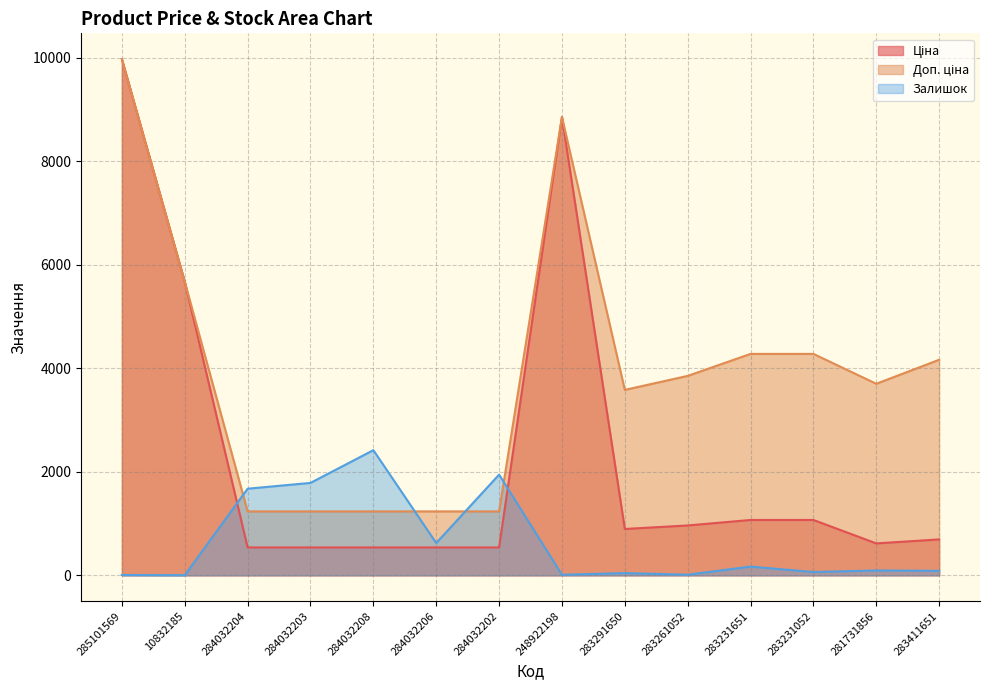

How many data points does each series have?

14